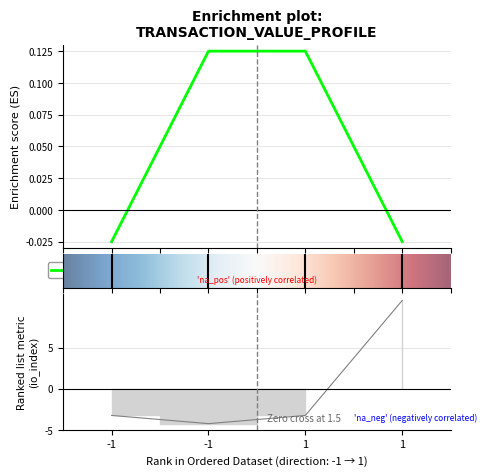

The value series shows -0.0 at -1. True or false?

True